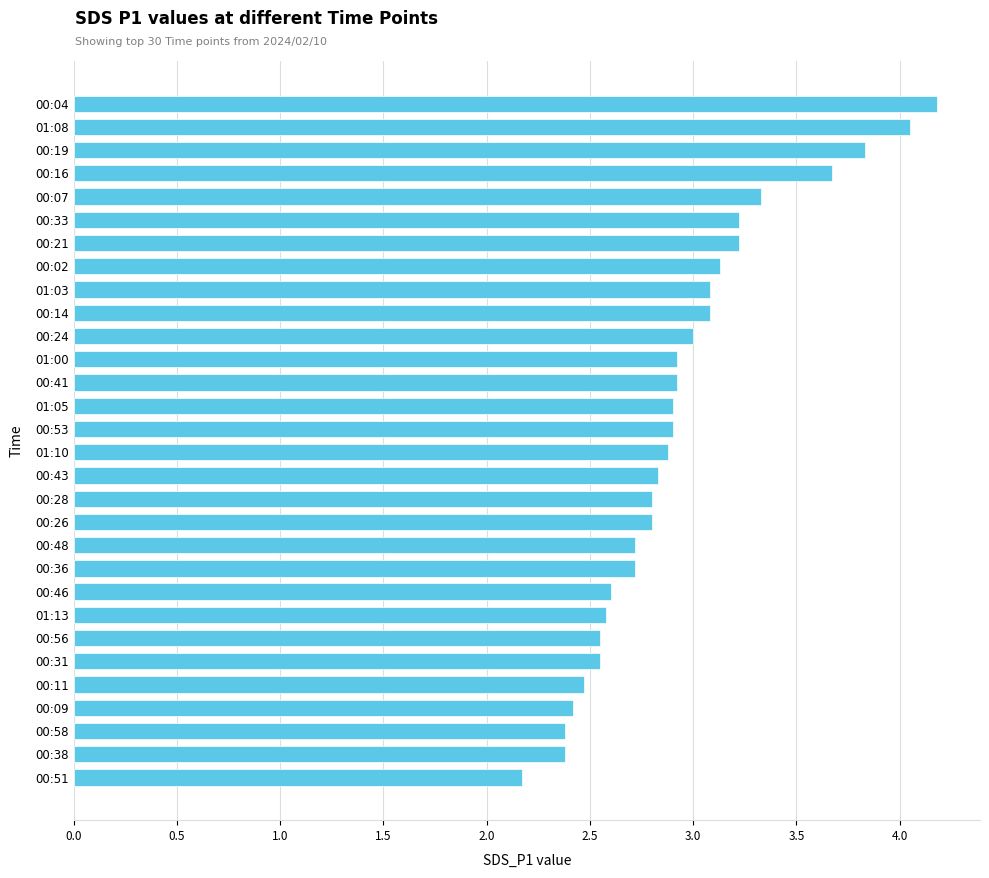

What is the average value?

2.9